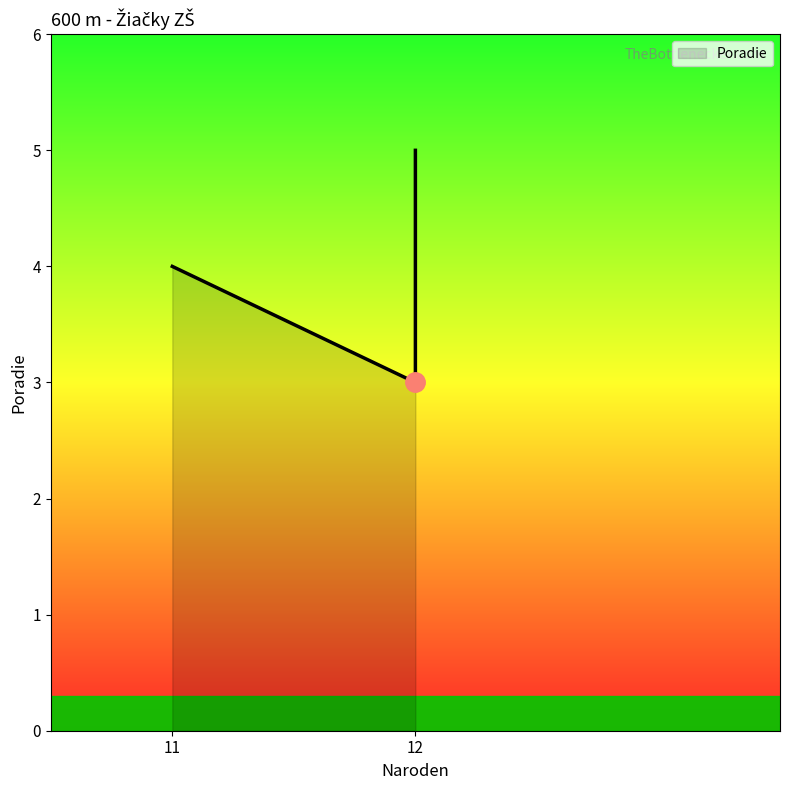

Which category has the highest value across all series?

12